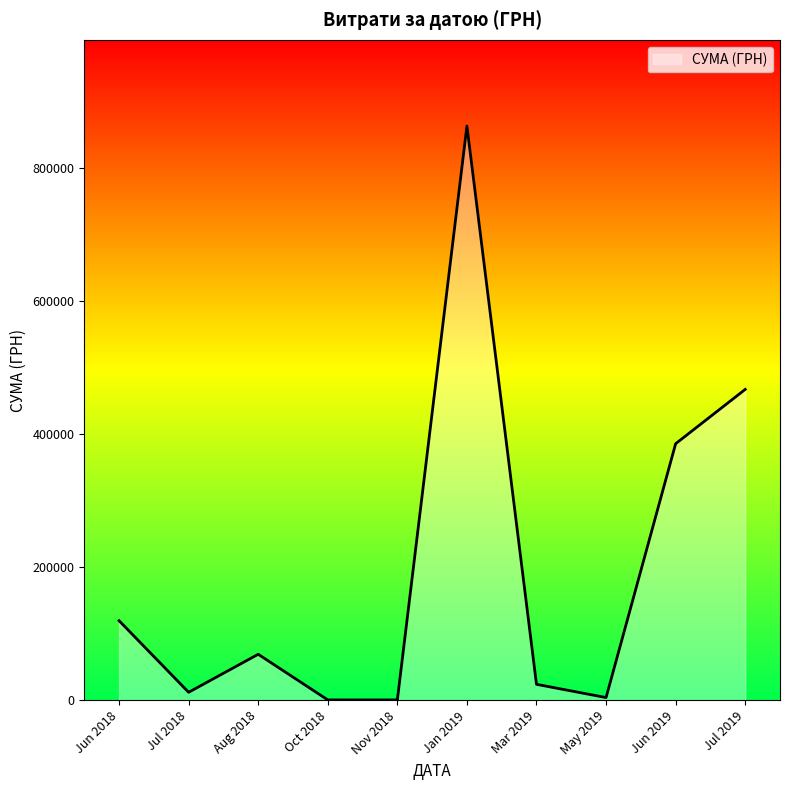

The value at Aug 2018 is 69029.4. True or false?

True